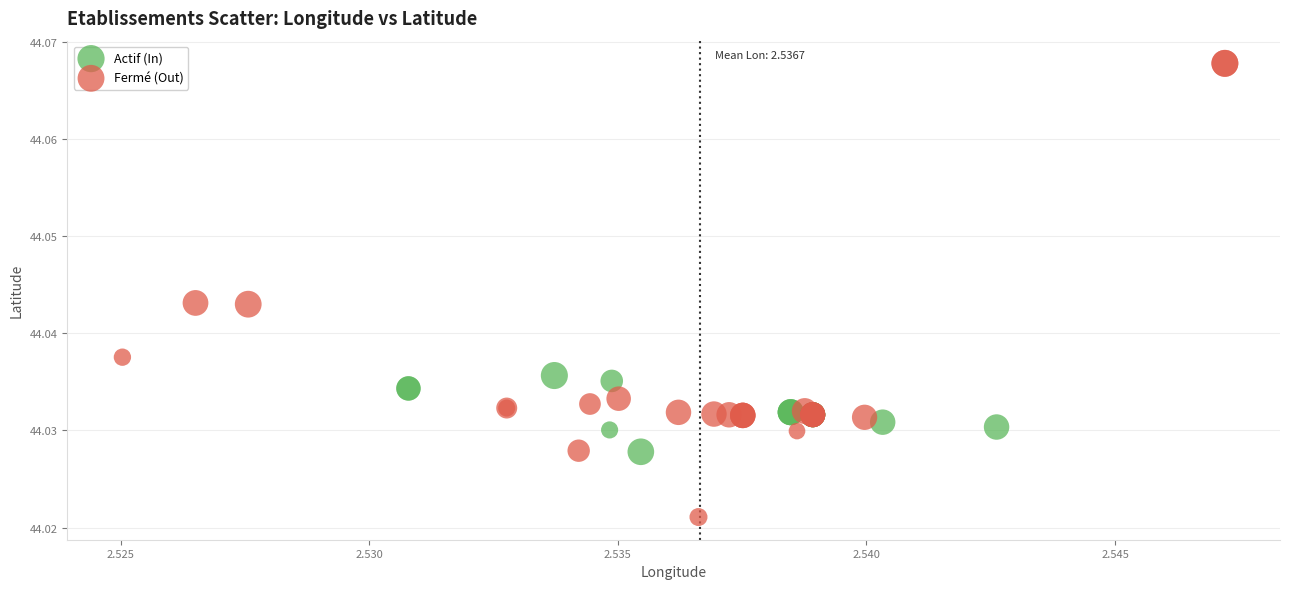

Which series contains the lowest Y value?

Fermé (Out)